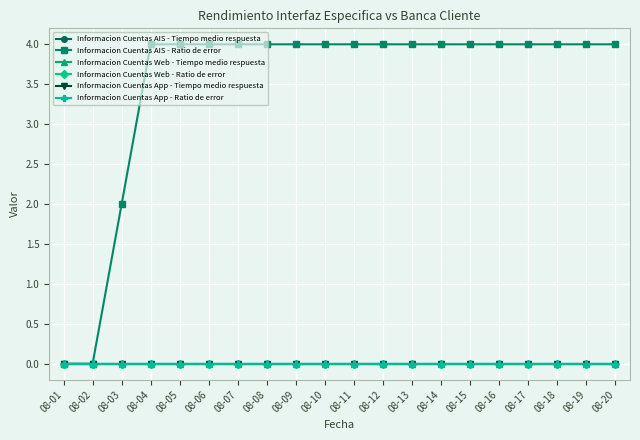

What is the greatest value displayed?

4